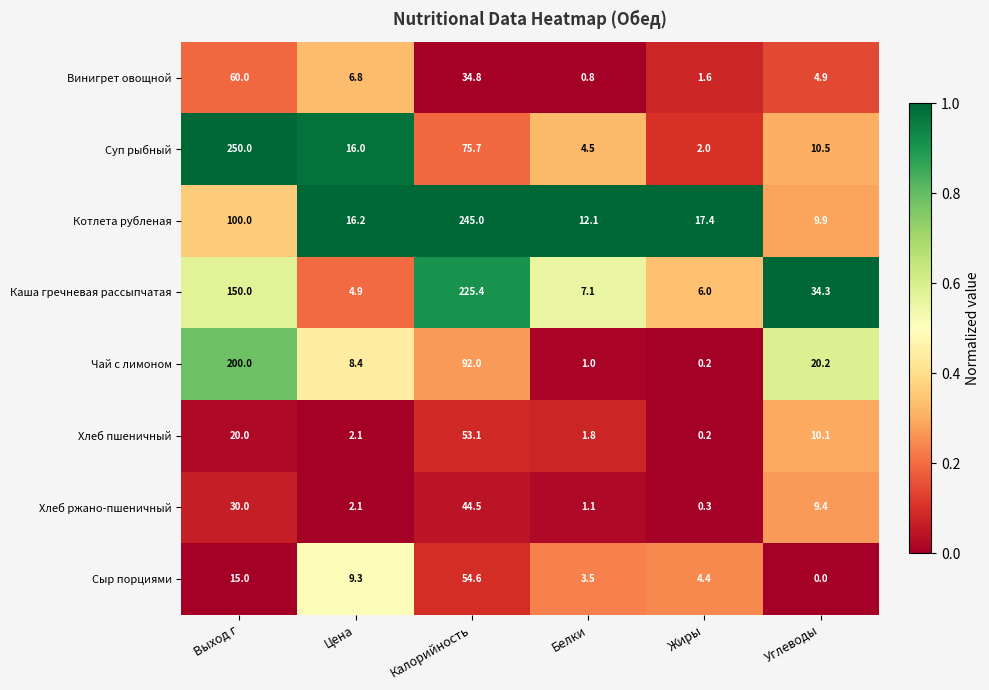

Where is Сыр порциями nearest to the value 27?

Выход г